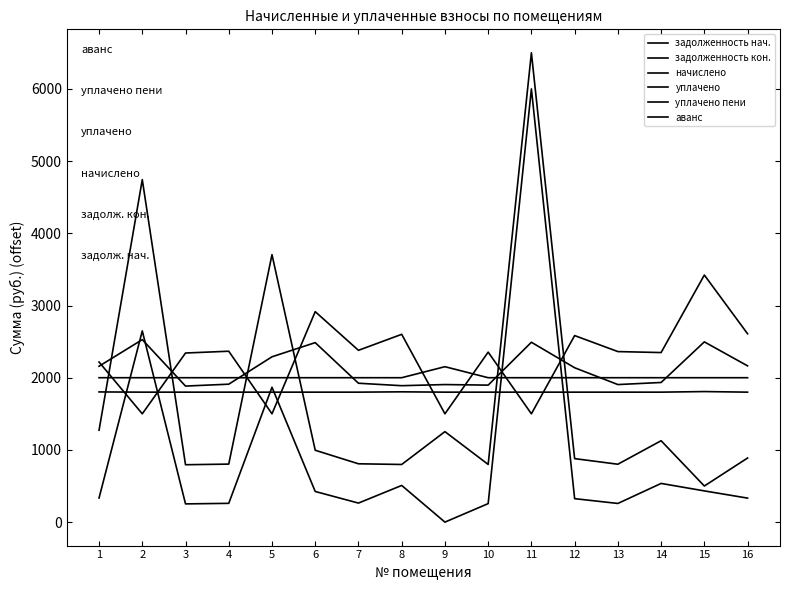

What is the average value of the начислено series?

2125.0